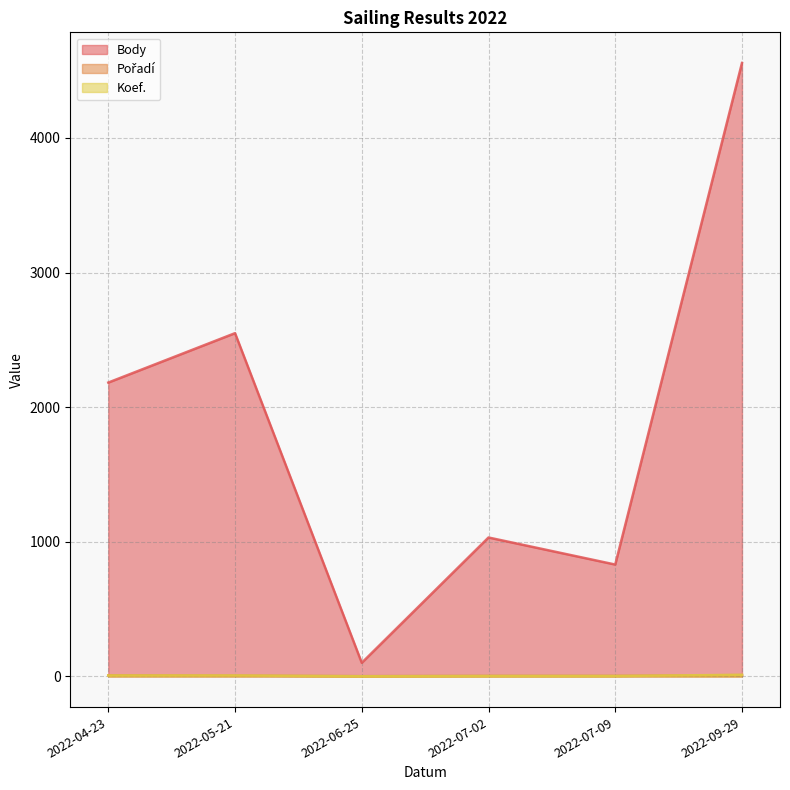

How many intersections are there between Pořadí and Koef.?

3